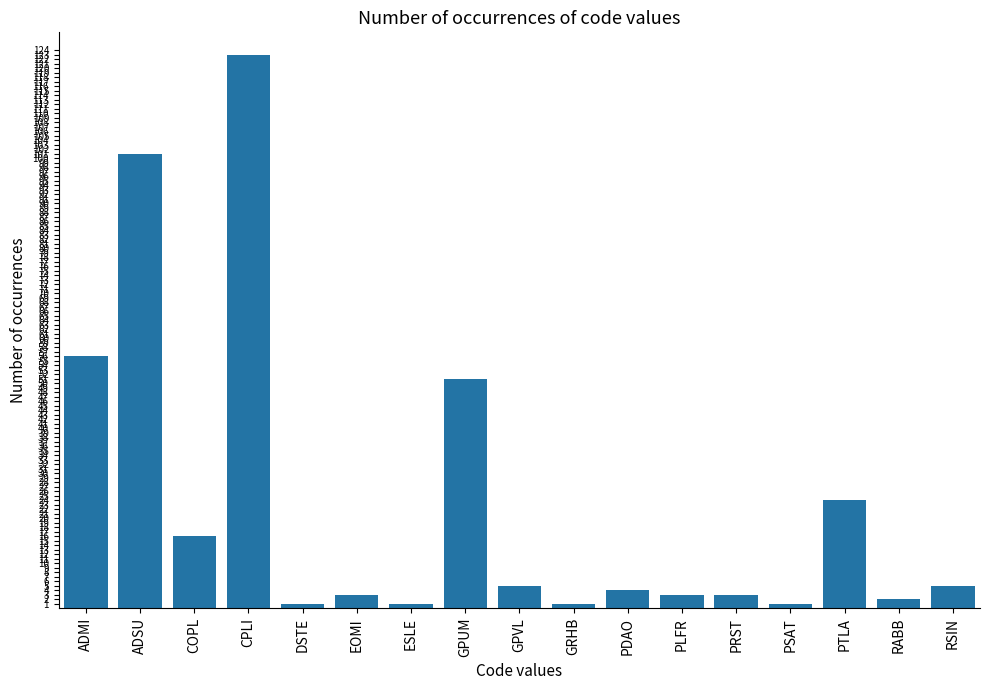

Where is the data nearest to the value 62?

ADMI